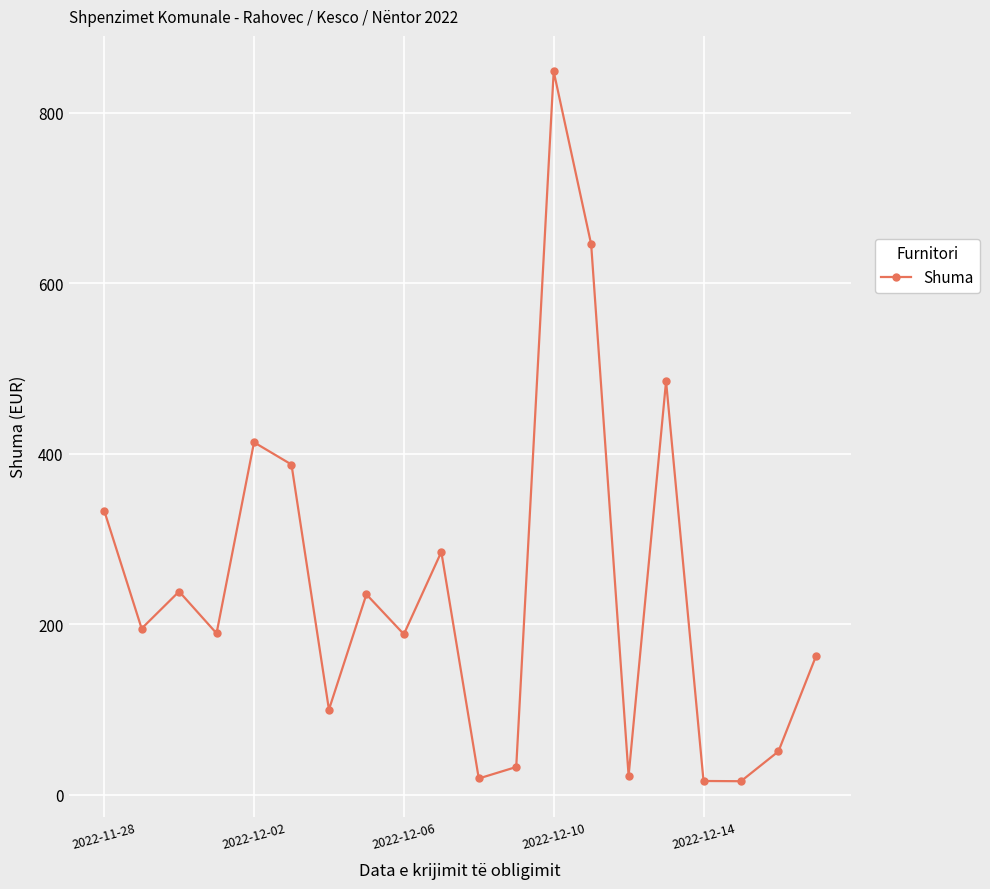

What is the value of the 19th point from the left?

51.0